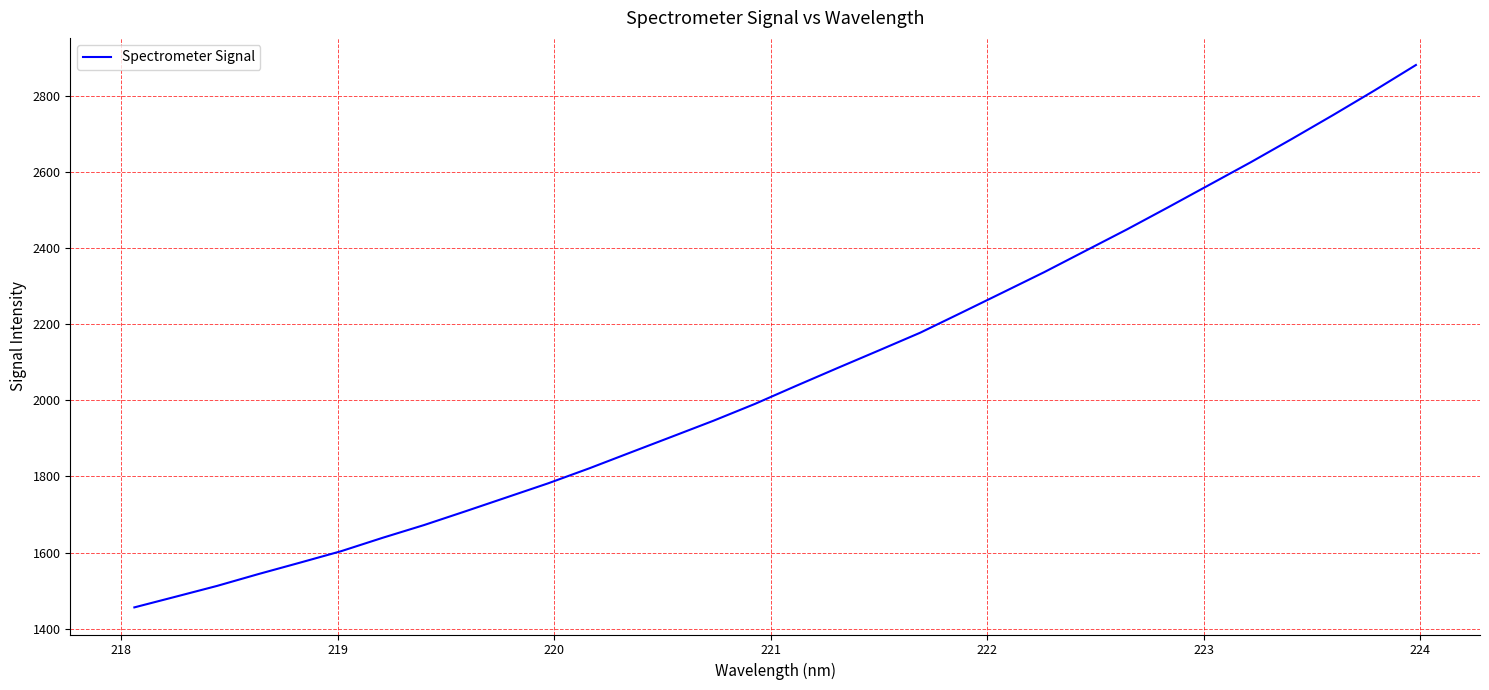

What is the maximum value shown in the chart?

2881.6